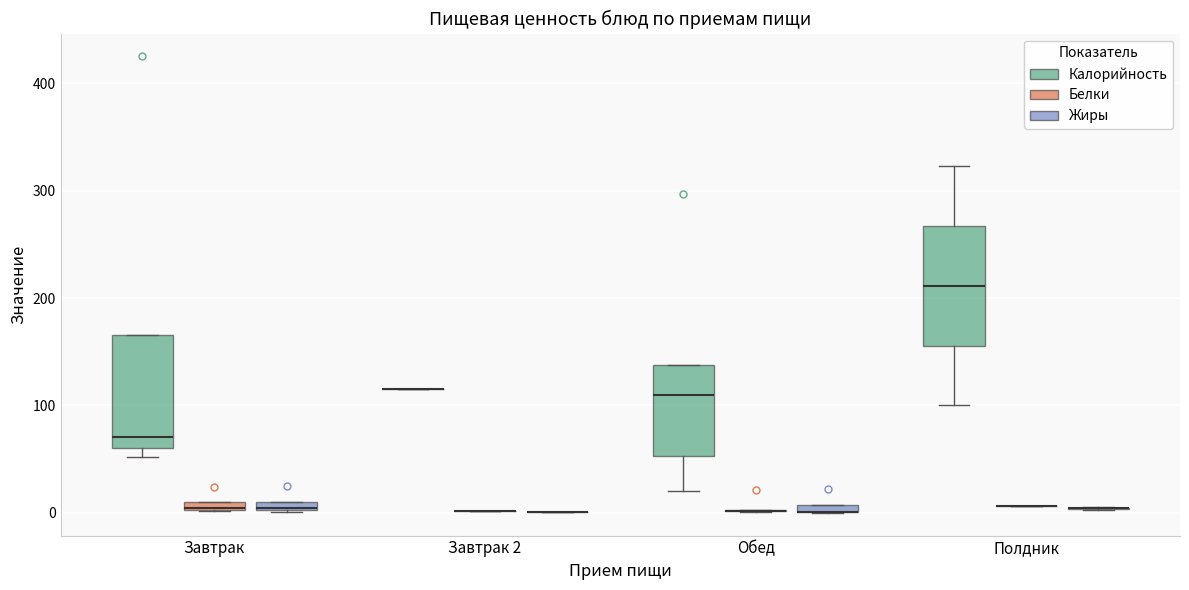

Where is the upper edge of the box for Завтрак (Жиры) on the y-axis? The values are not printed on the chart, so give them approximately, as read against the axis.

10